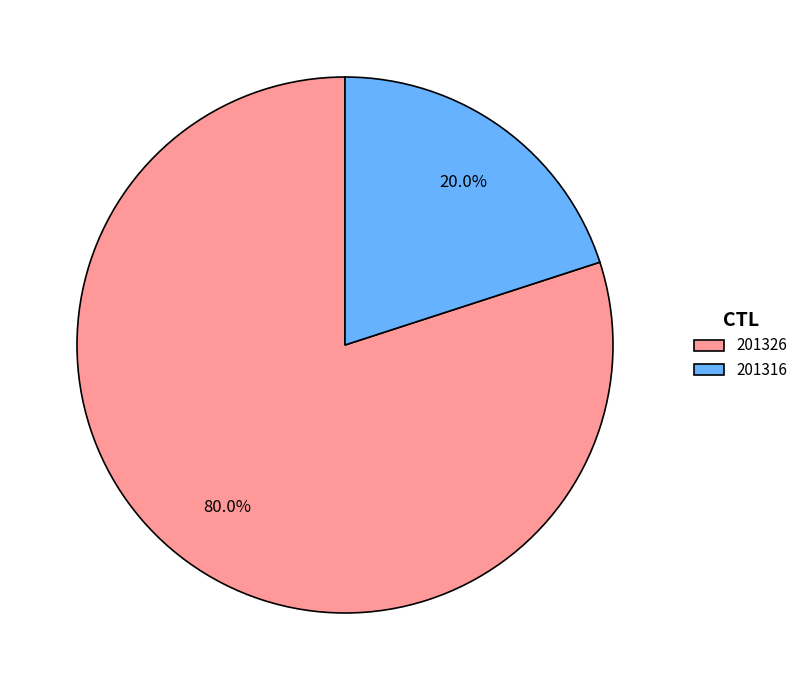

How many segments does this pie chart have?

2